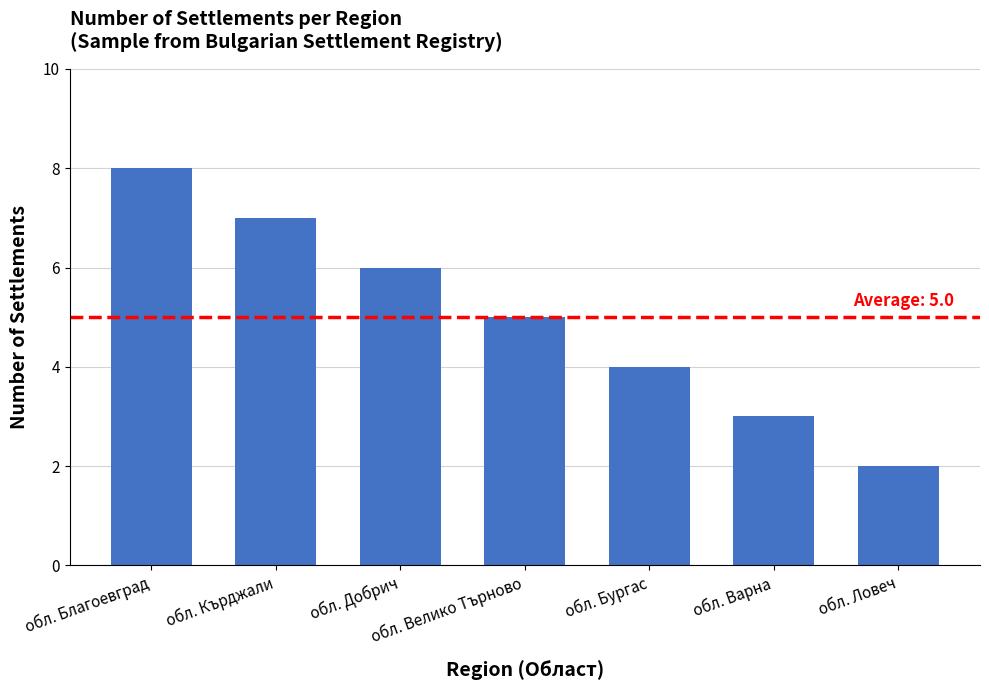

How many data points are less than 5?

3